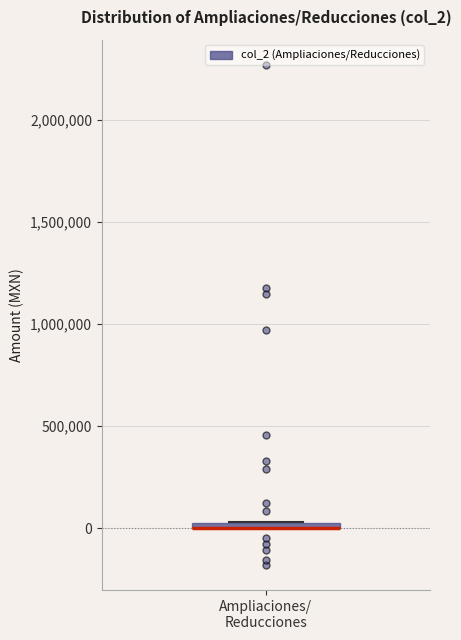

Where is the upper edge of the box for Ampliaciones/ Reducciones on the y-axis? The values are not printed on the chart, so give them approximately, as read against the axis.

50000